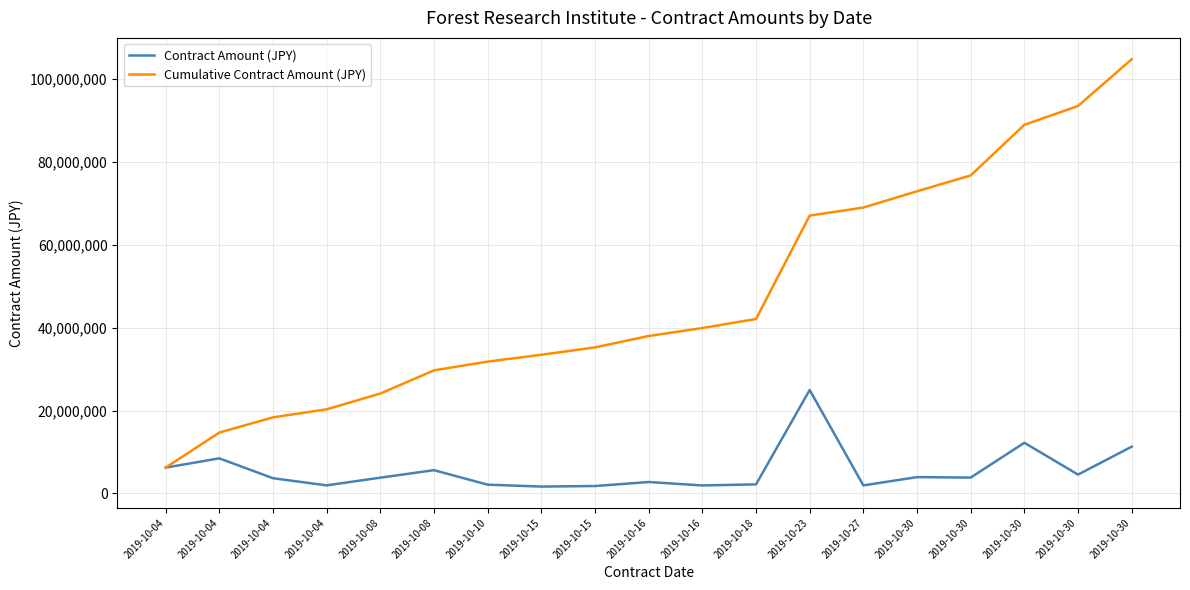

Which series has the largest range (max minus min)?

Cumulative Contract Amount (JPY)